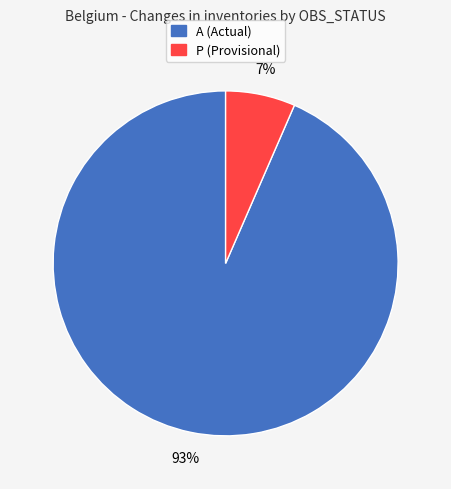

Rank the categories by value from highest to lowest.

A, P